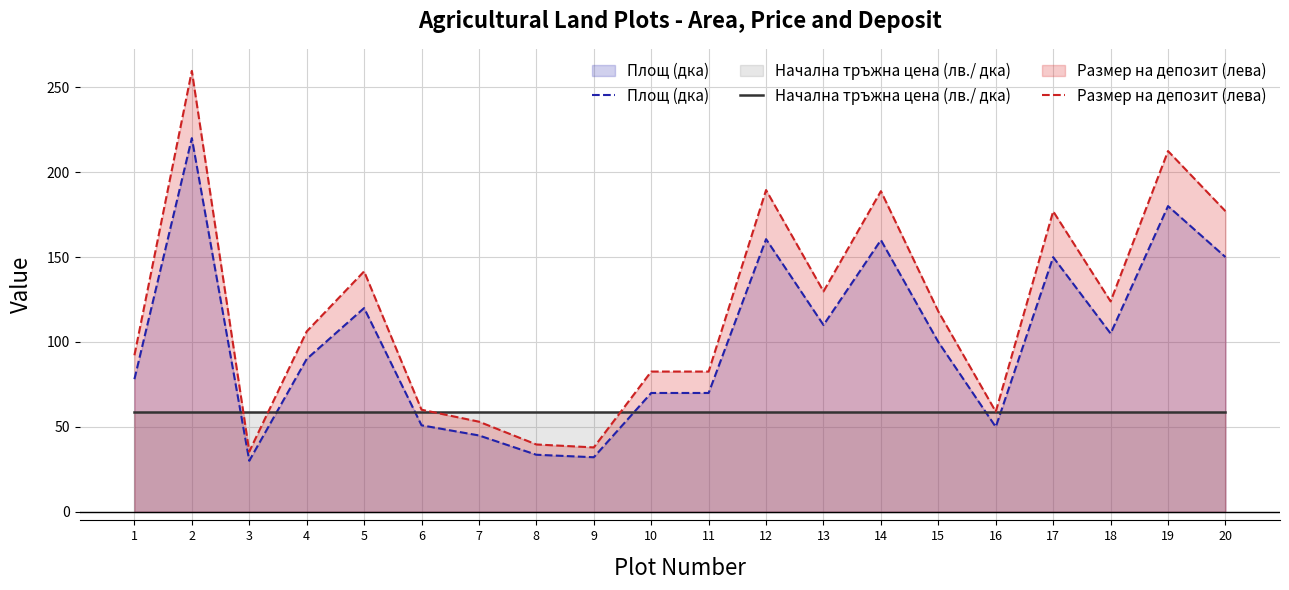

True or false: Площ (дка) has more than 0 interior local peaks.

True